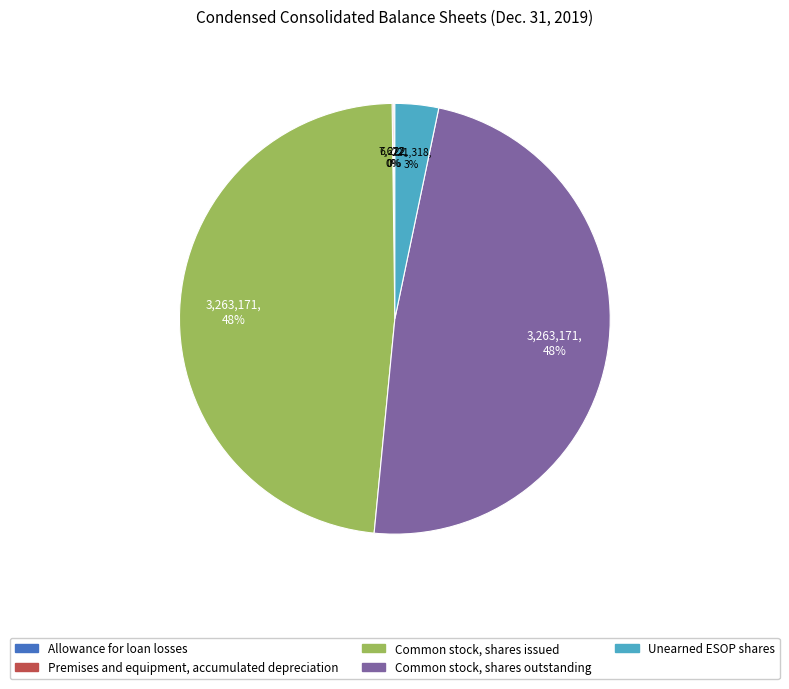

Combined, do Common stock, shares outstanding and Unearned ESOP shares account for over 50%?

Yes